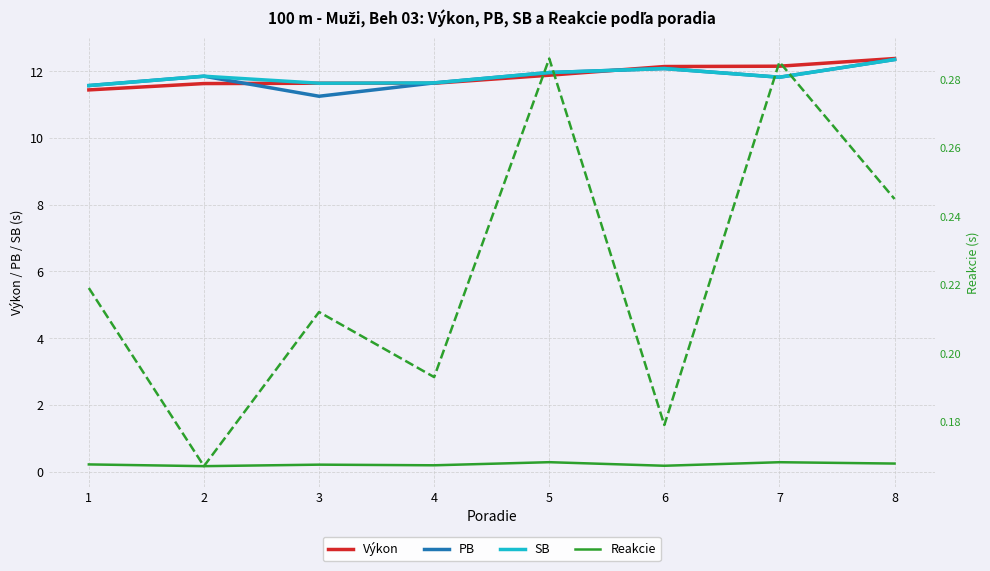

Which series has the widest spread of values?

PB